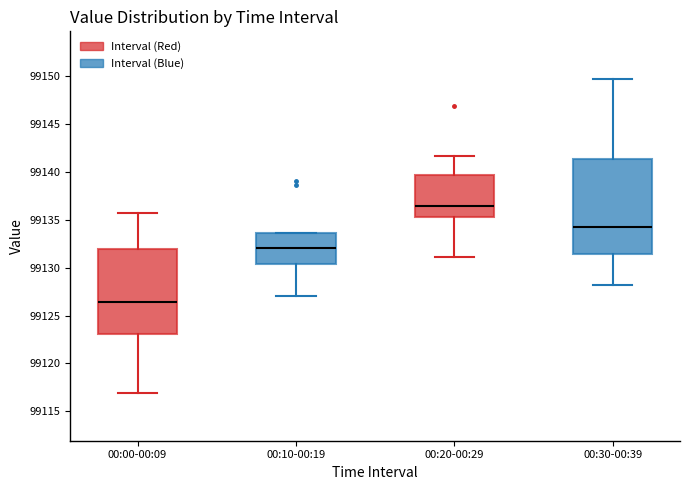

Which box has the highest median line?

00:20-00:29